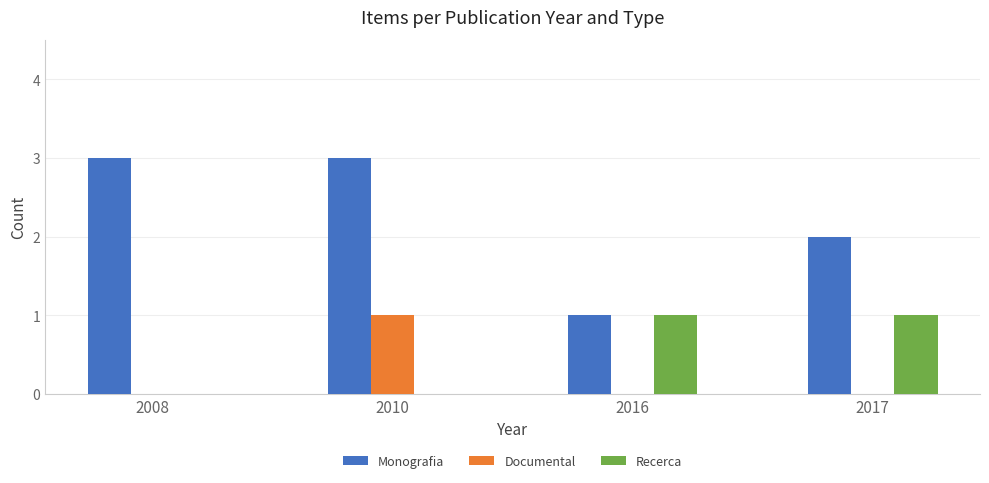

How many groups of bars are there?

4